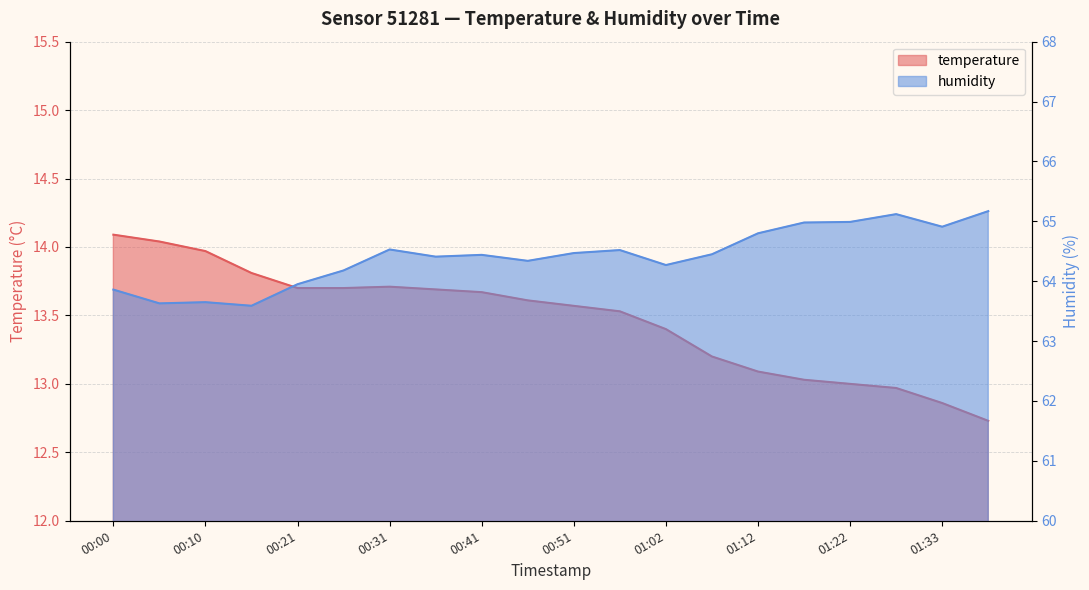

Does the chart display data point markers on the line(s)?

No